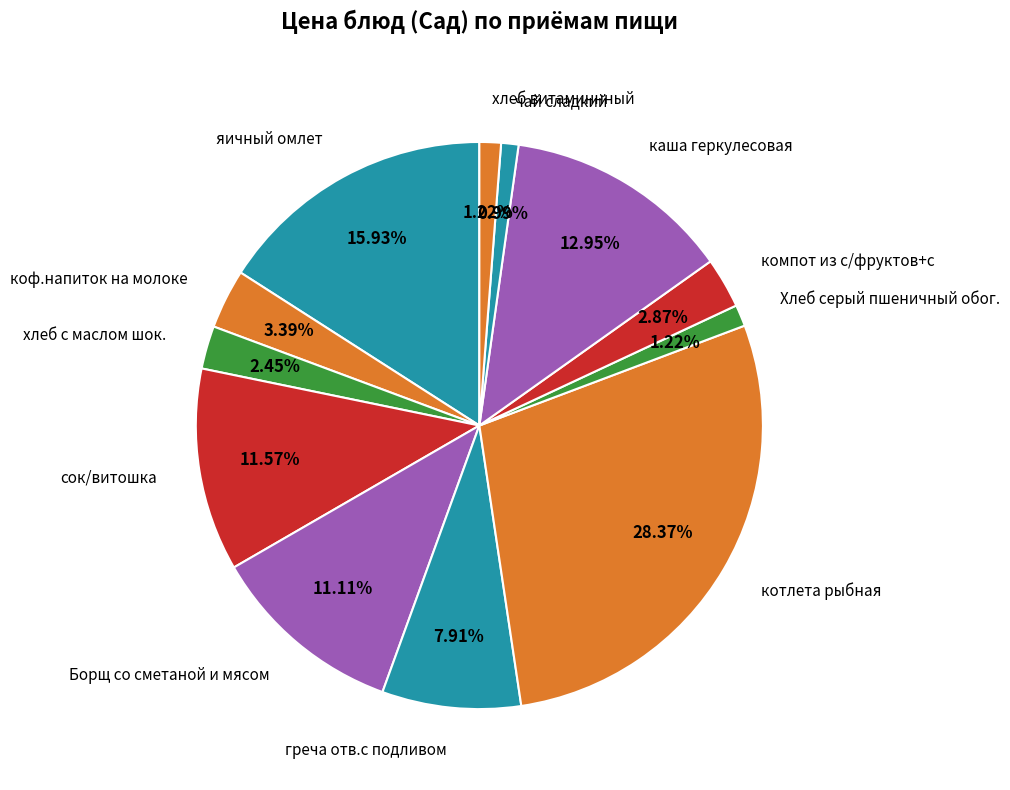

True or false: хлеб витаминнный accounts for 11% of the total.

False